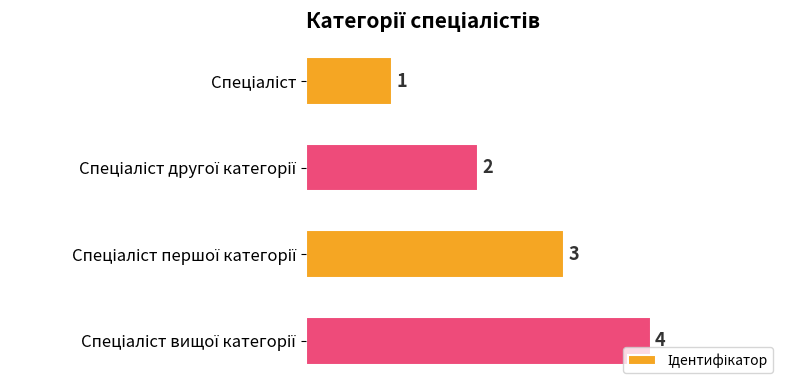

How many values are between 2 and 4?

3